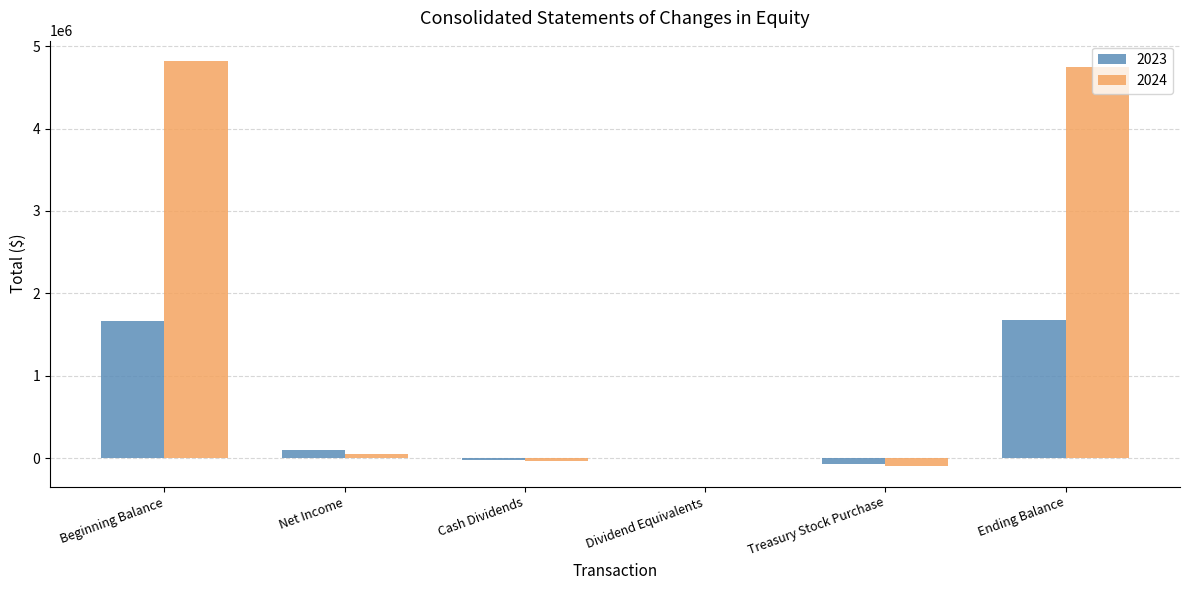

True or false: 2024 has a value of 2060794 at Ending Balance.

False